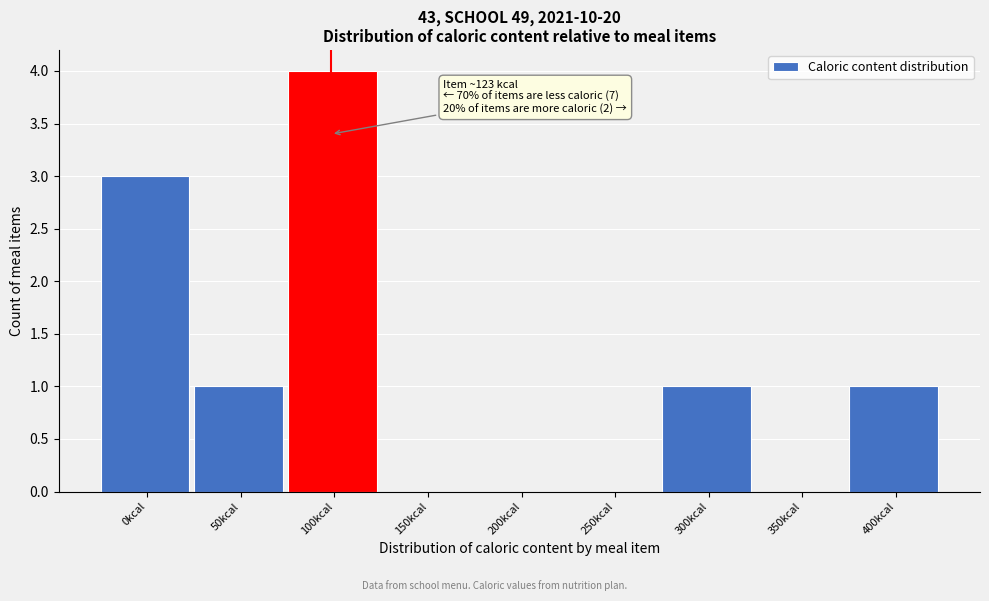

Reading left to right, list all the values displayed in this chart.

0kcal=3	50kcal=1	100kcal=4	150kcal=0	200kcal=0	250kcal=0	300kcal=1	350kcal=0	400kcal=1